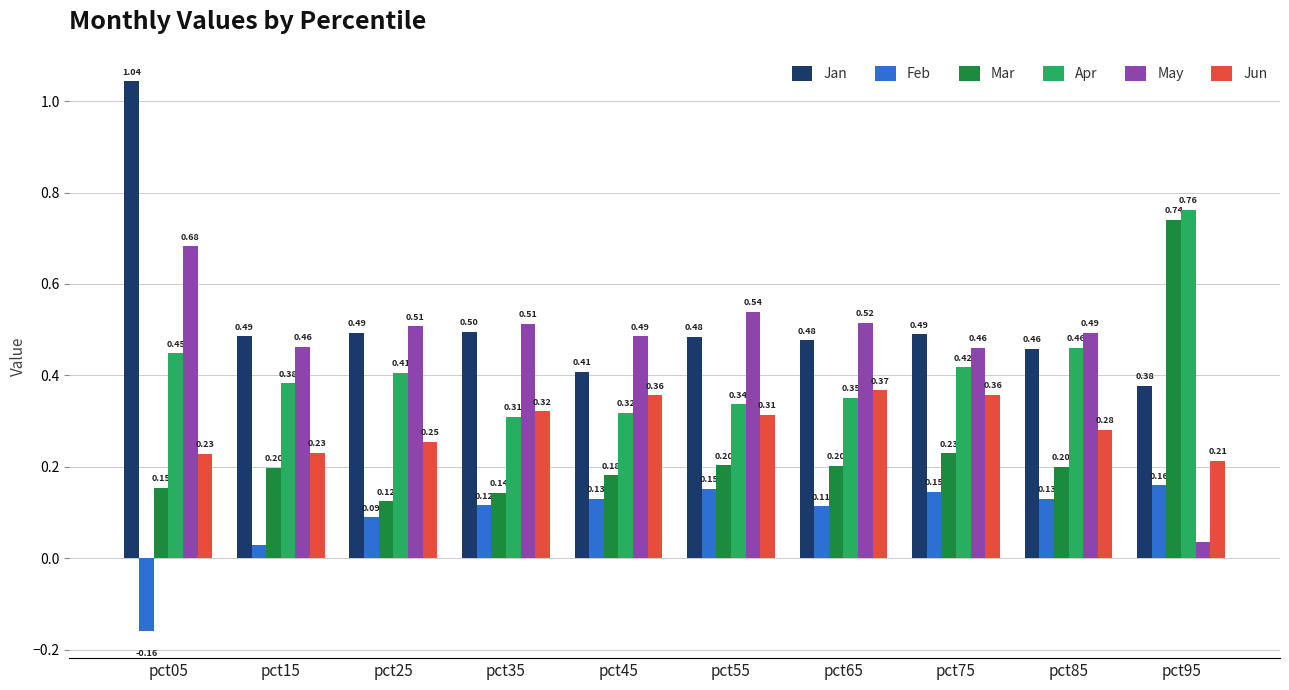

True or false: May has a value of 0.8 at pct75.

False